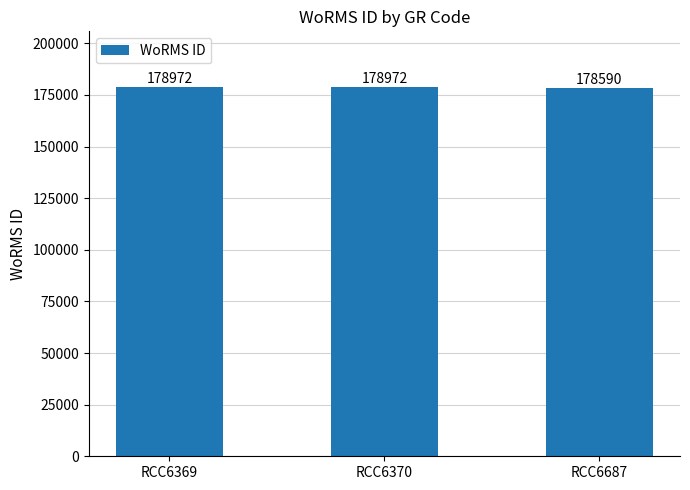

What is the sum of all values?

536534